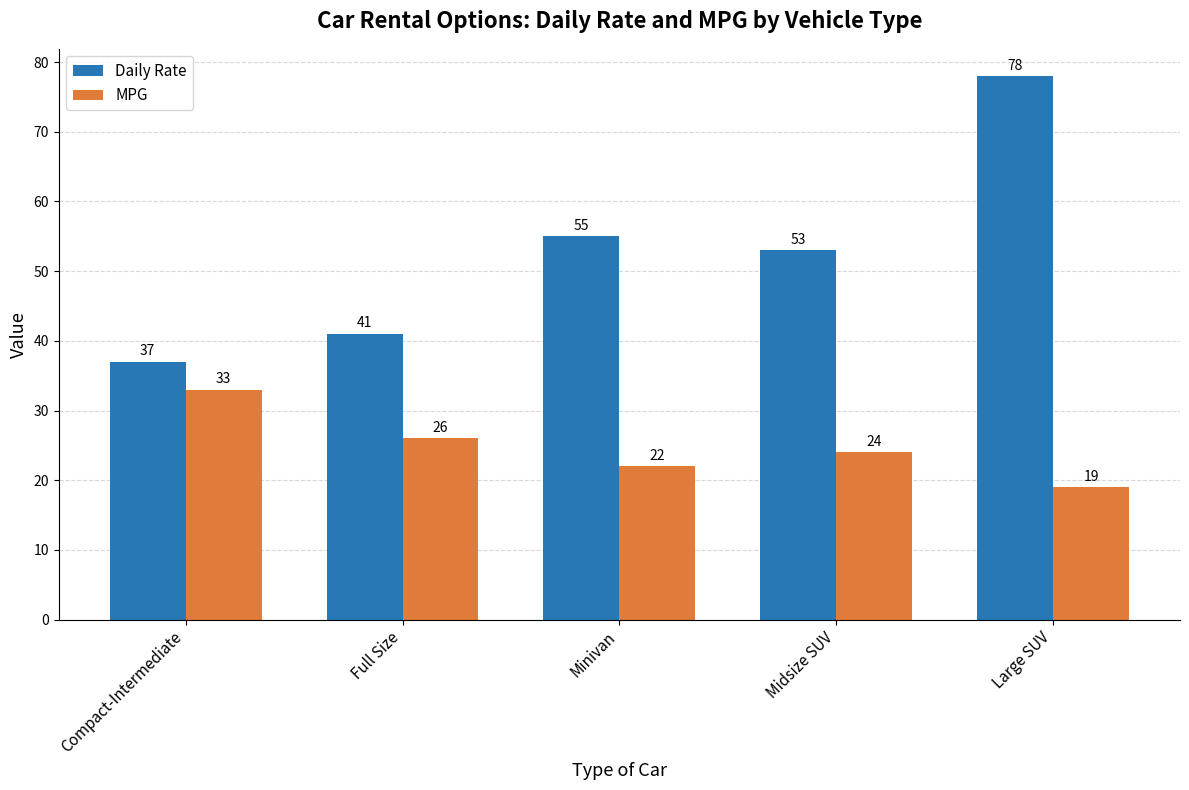

Is it true that MPG equals 7 at Large SUV?

False